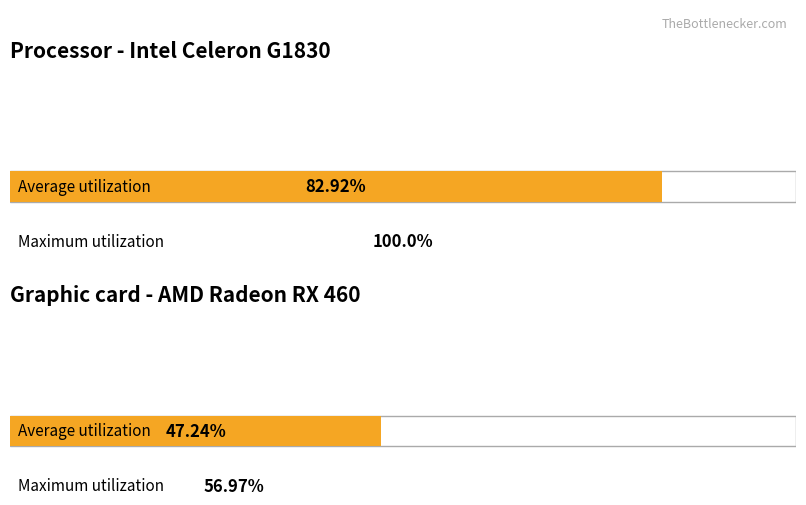

The Average utilization series shows 170.3 at SET. True or false?

False